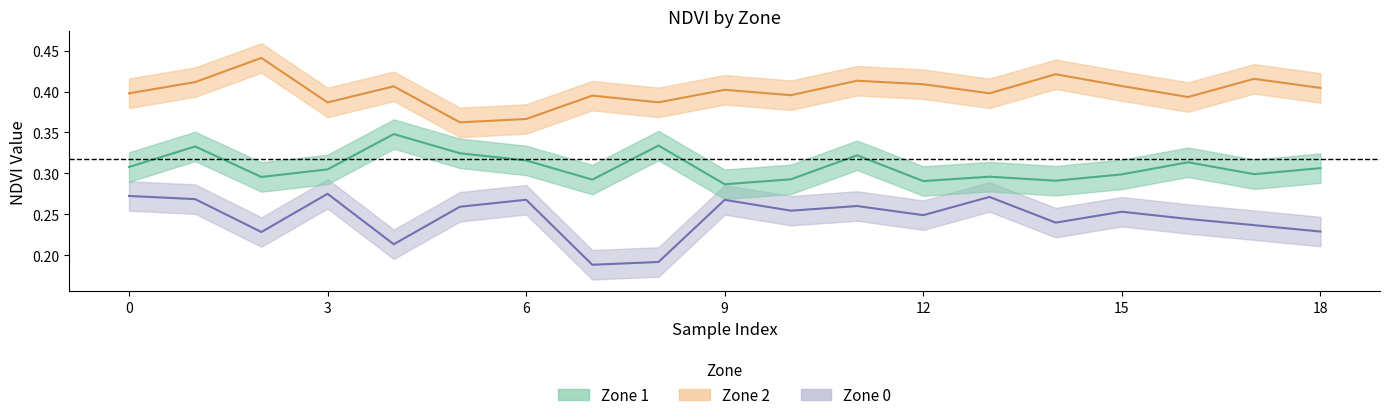

Is the value of Zone 1 NDVI at 6 greater than the value of Zone 2 NDVI at 12?

No